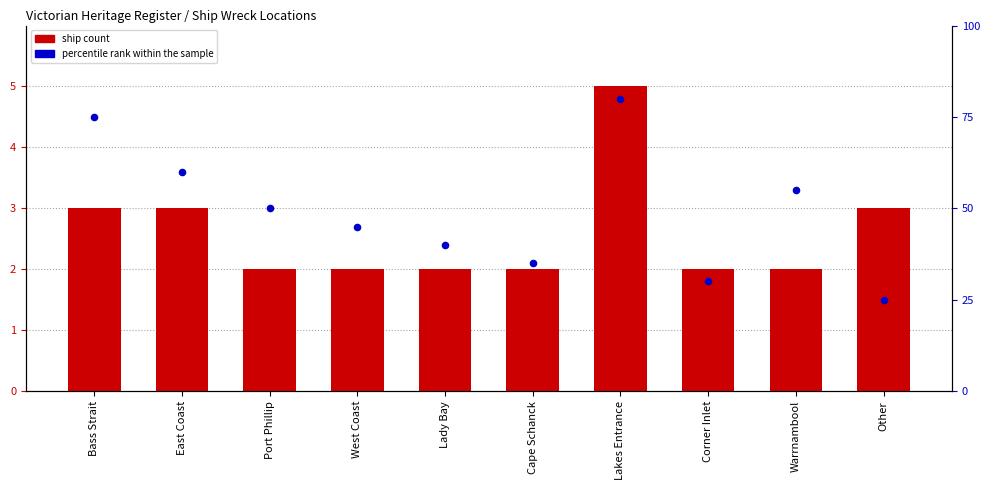

What is the total value across all series at Lakes Entrance?

85